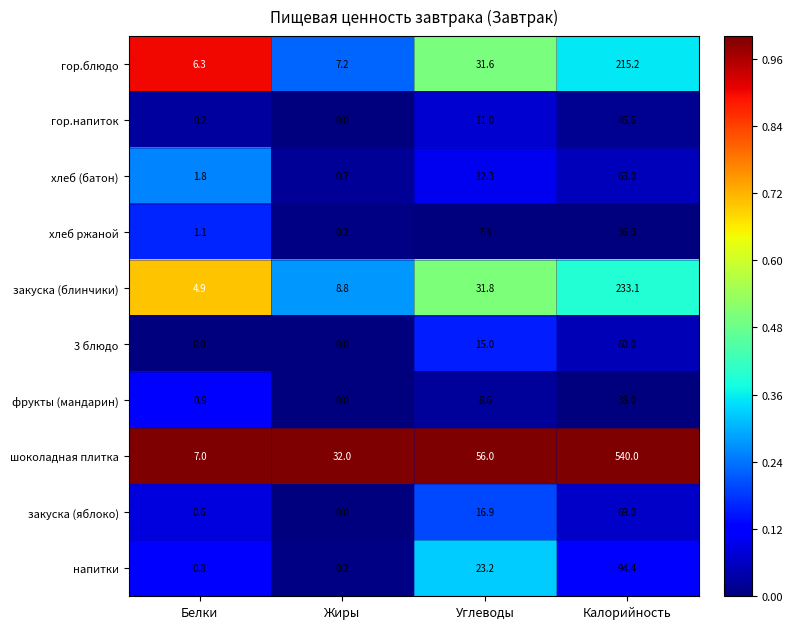

What is the total value across all series at Углеводы?

213.8